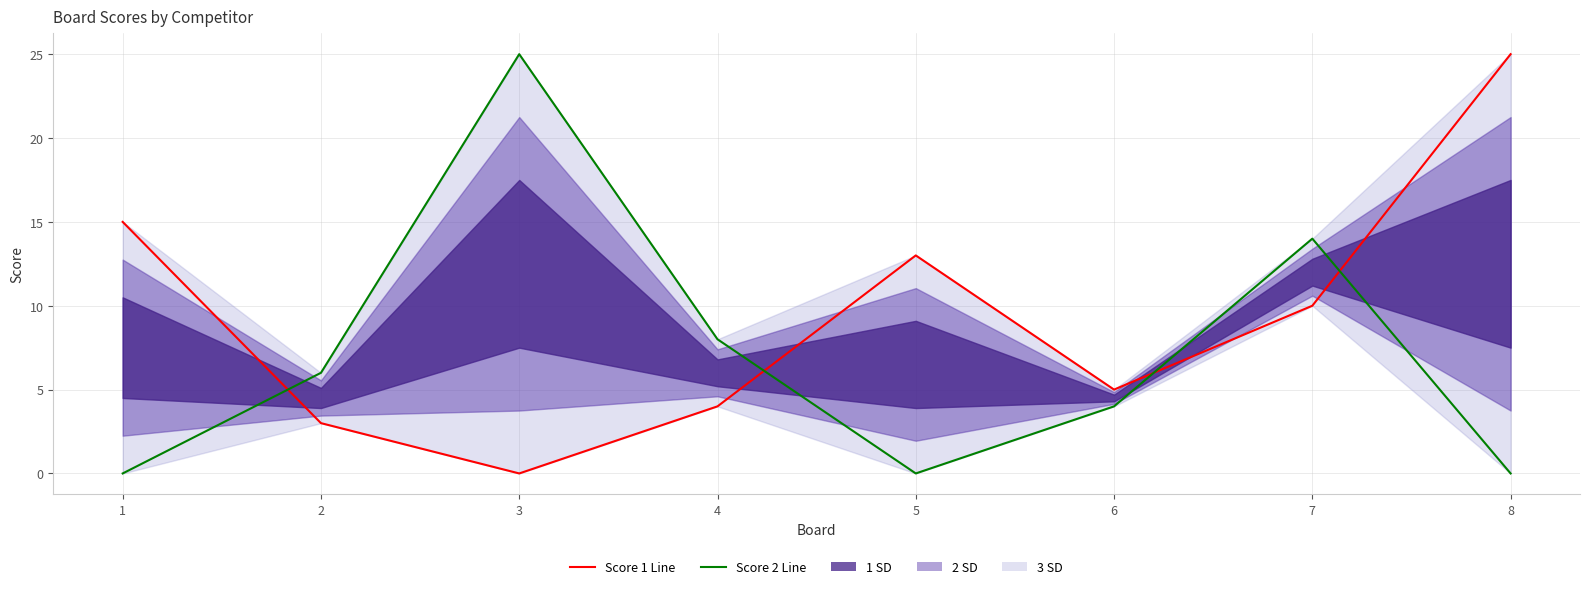

Rank the series by their average value, from lowest to highest.

Score 2 Line, Score 1 Line